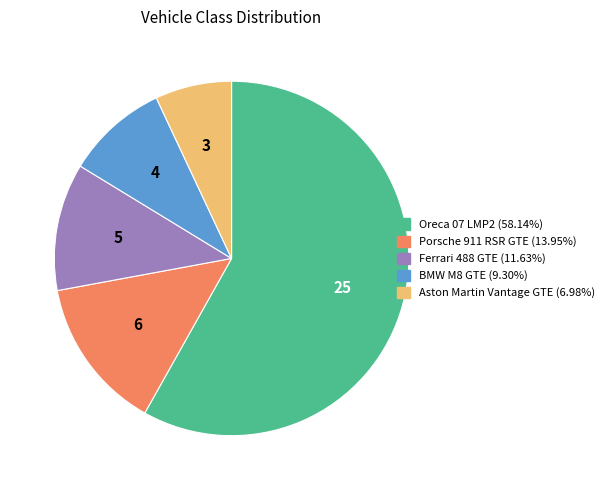

Does any single category account for the majority?

Yes